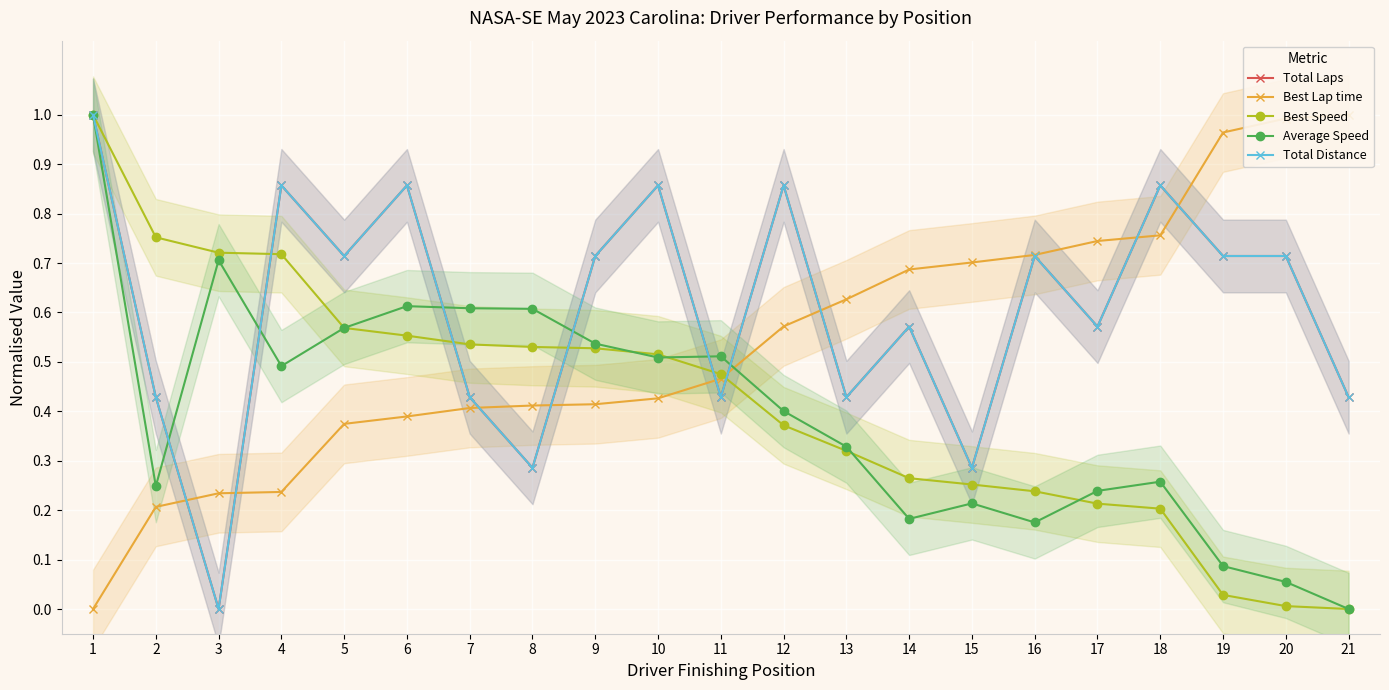

Is the value of Best Speed at 7 greater than the value of Best Lap time at 21?

No